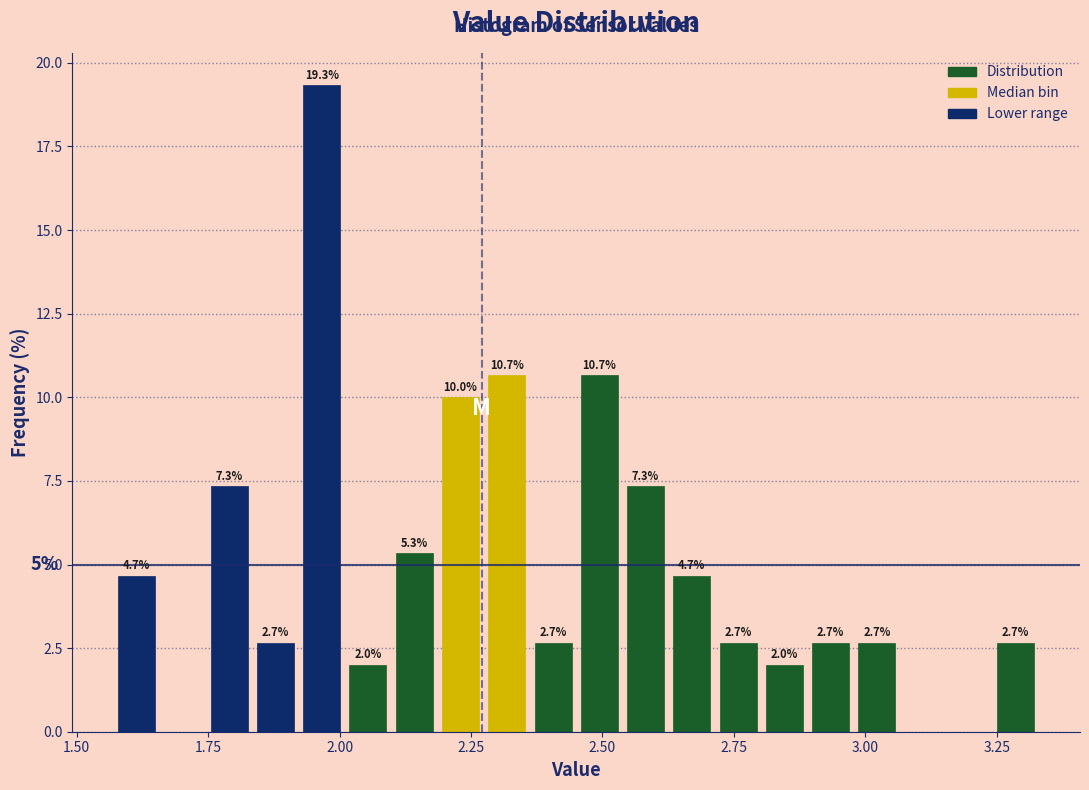

Around what value on the x-axis is the tallest bar? Give the approximate position of its centre, as read against the axis.

1.95